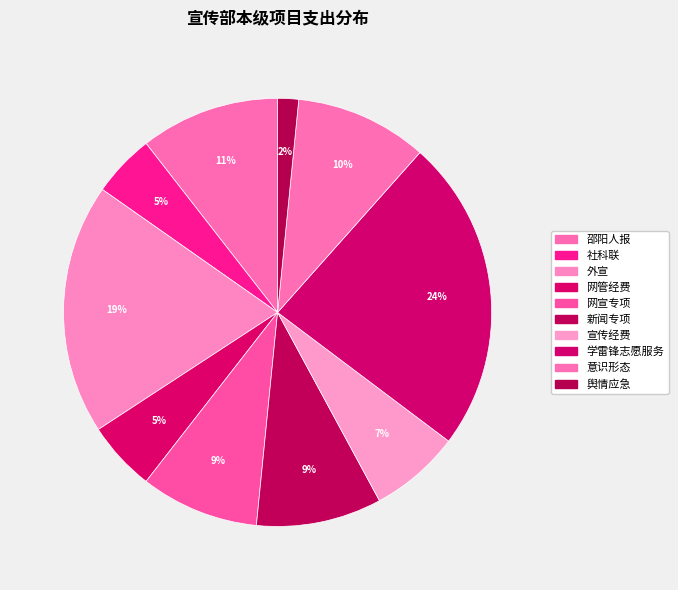

True or false: 学雷锋志愿服务 accounts for 24% of the total.

True